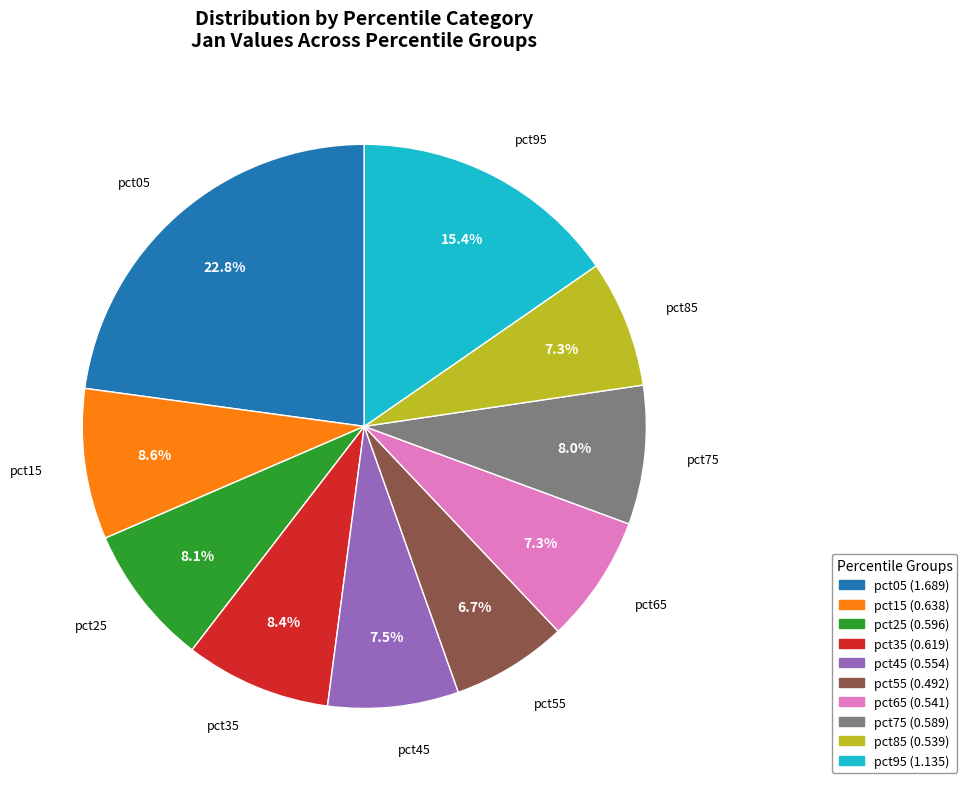

What portion of the pie excludes pct65?

92.7%